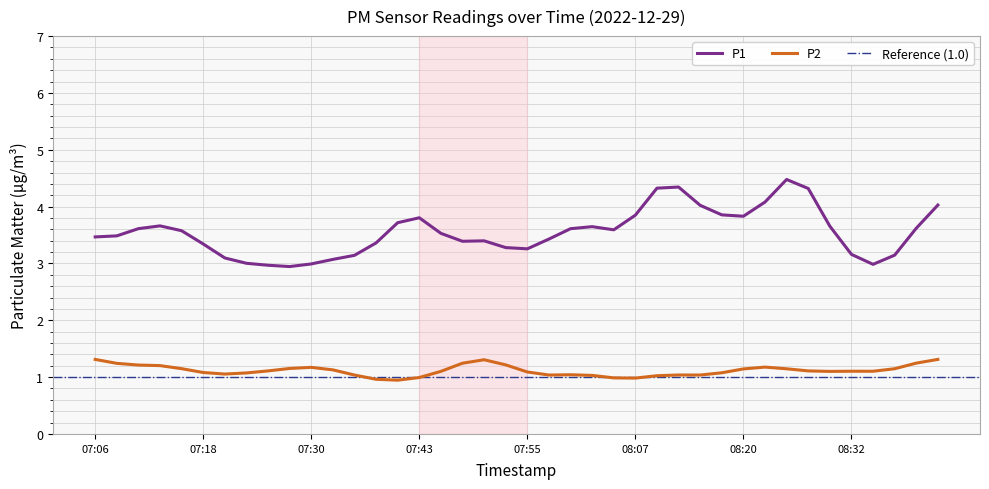

Is it true that P1 equals 3.8 at 08:20?

True